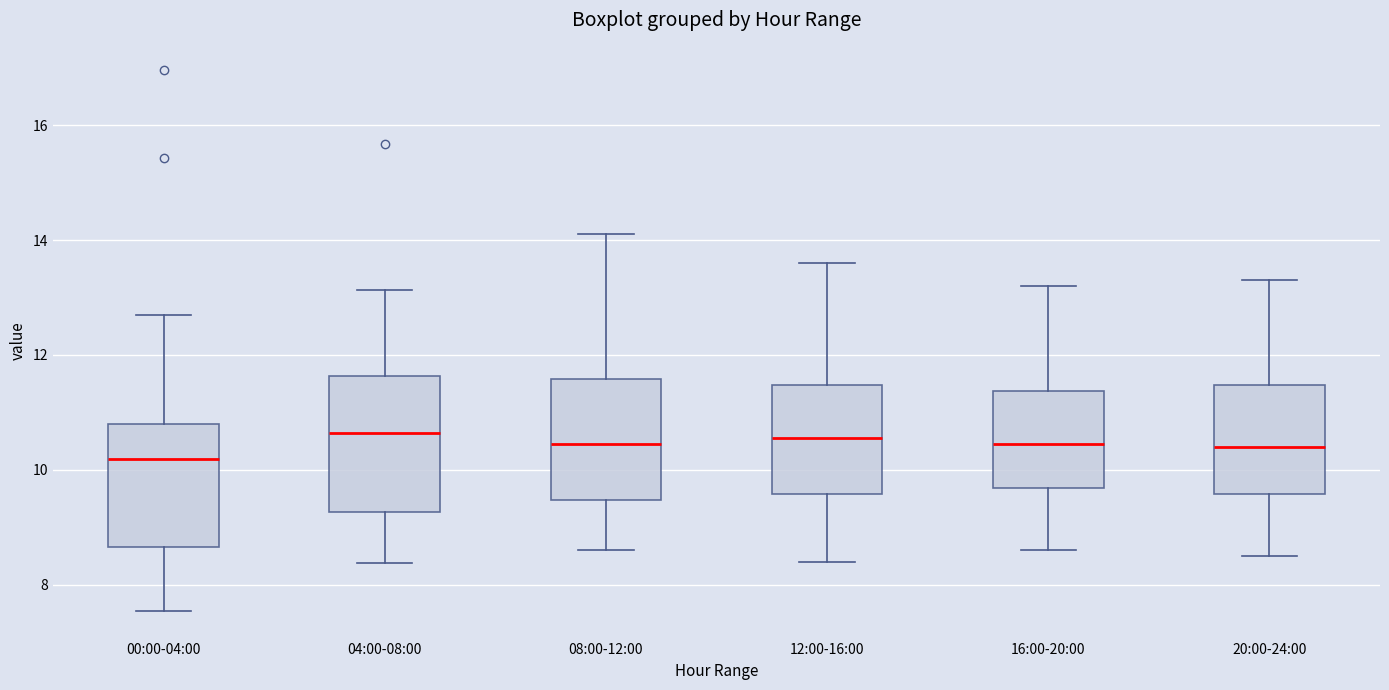

Where does the median line of the box for 04:00-08:00 sit on the y-axis? The values are not printed on the chart, so give them approximately, as read against the axis.

10.6